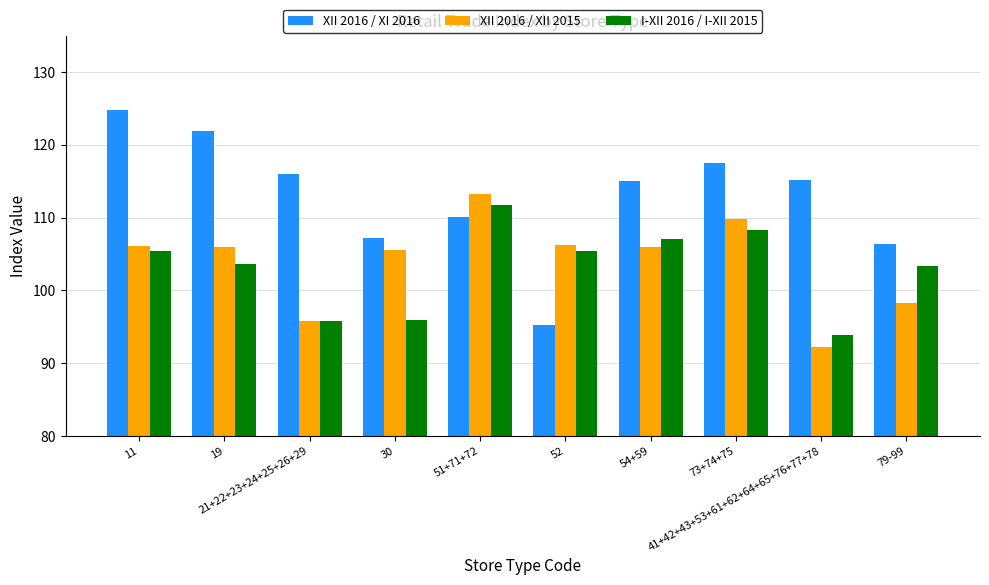

True or false: XII 2016 / XI 2016 has a value of 115.1 at 54+59.

True